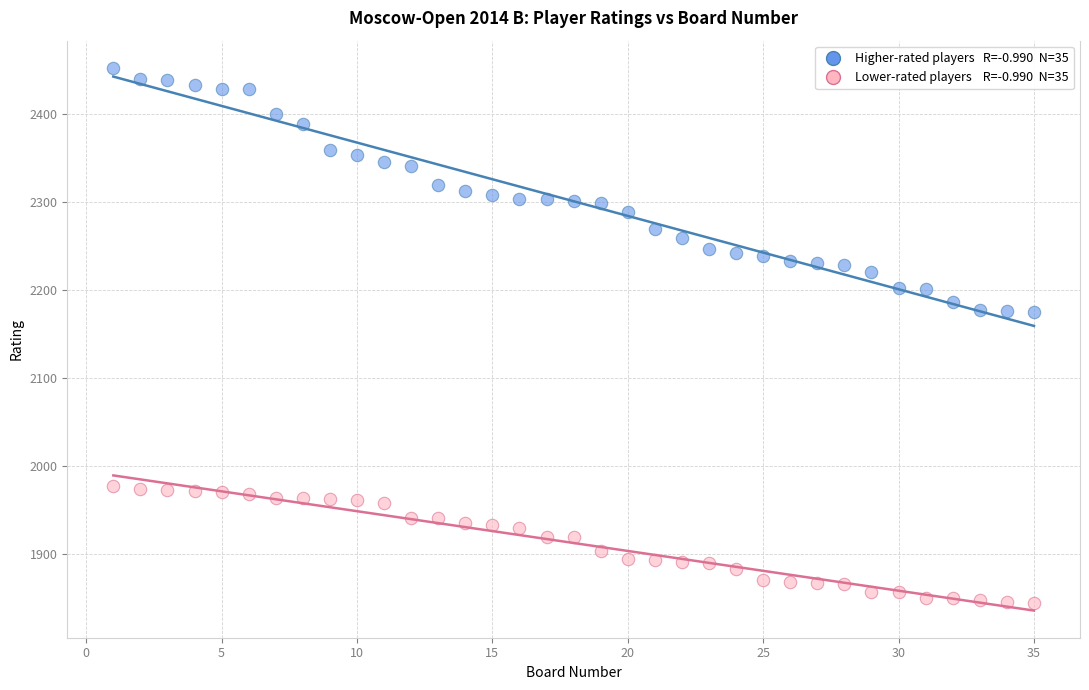

Across all data points, what is the range of Y values (max minus min)?

608